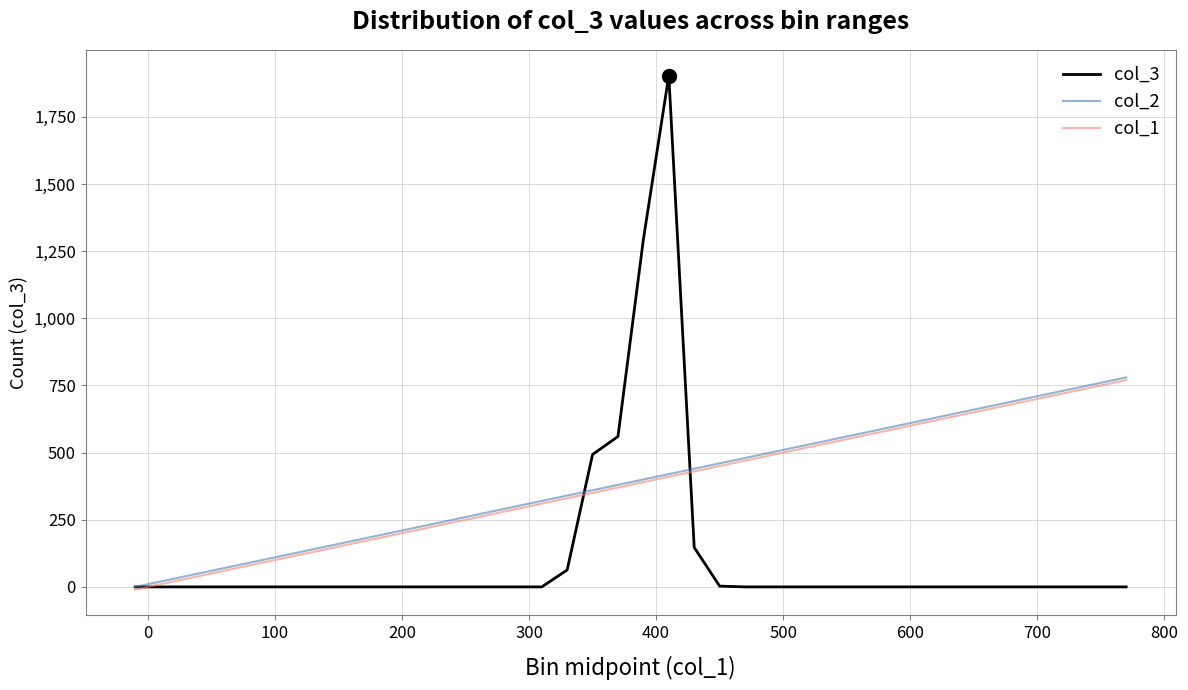

Which series has the largest range (max minus min)?

col_3